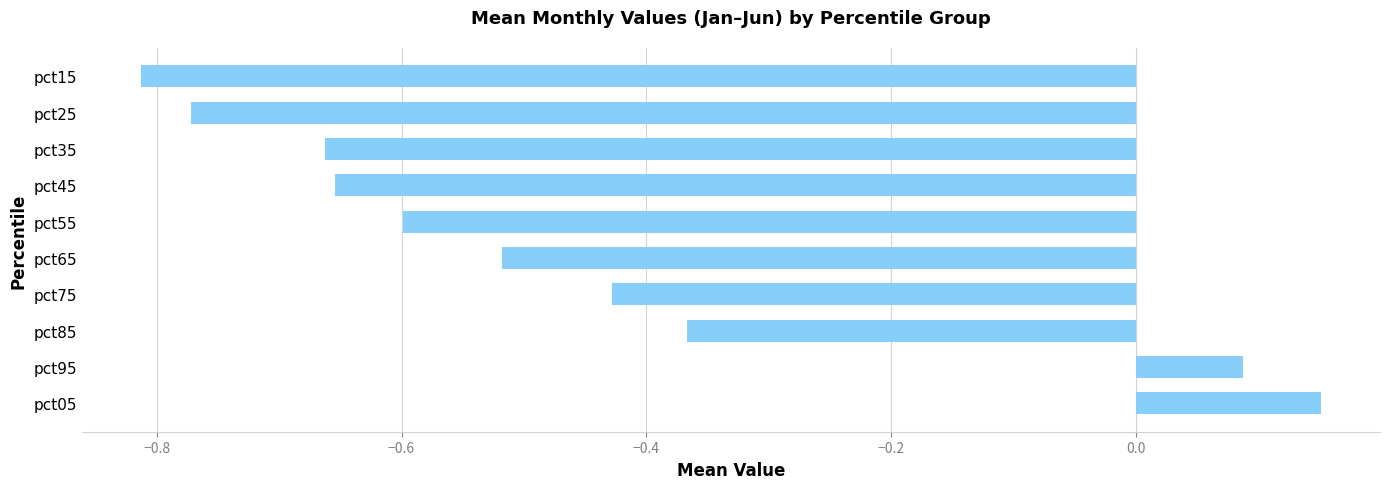

What is the sum of all values?

-4.6